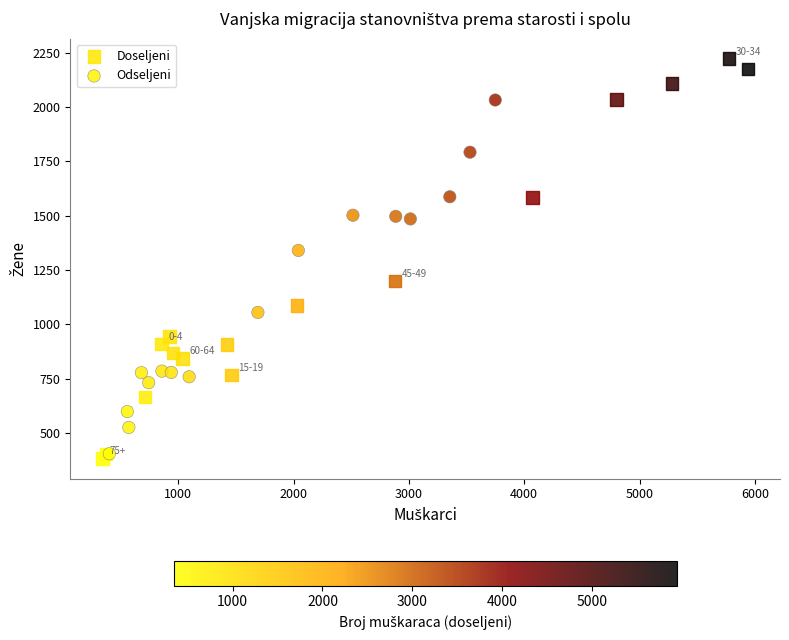

Which series contains the highest Y value?

Doseljeni